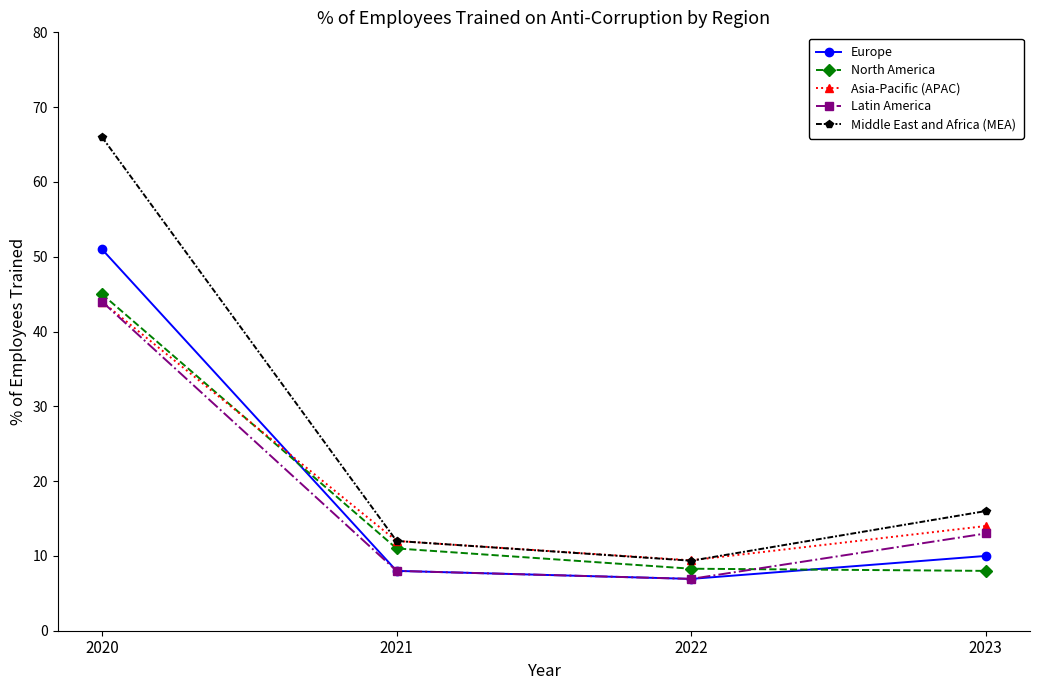

Between 2022 and 2023, which series saw the biggest shift?

Middle East and Africa (MEA)